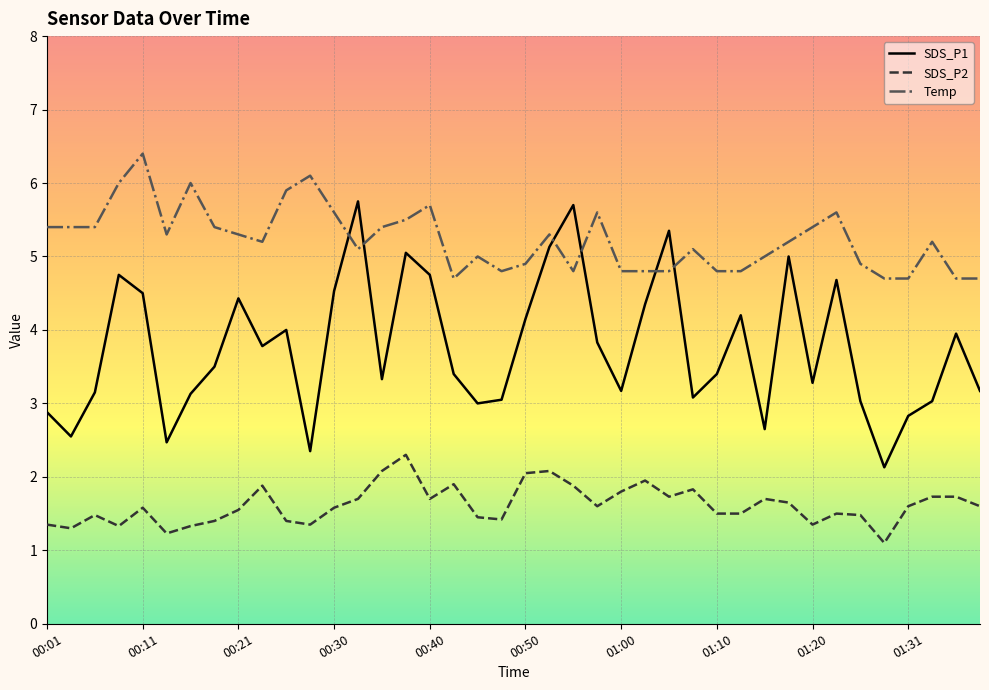

What is the difference between the maximum and minimum values in the Temp series?

1.7